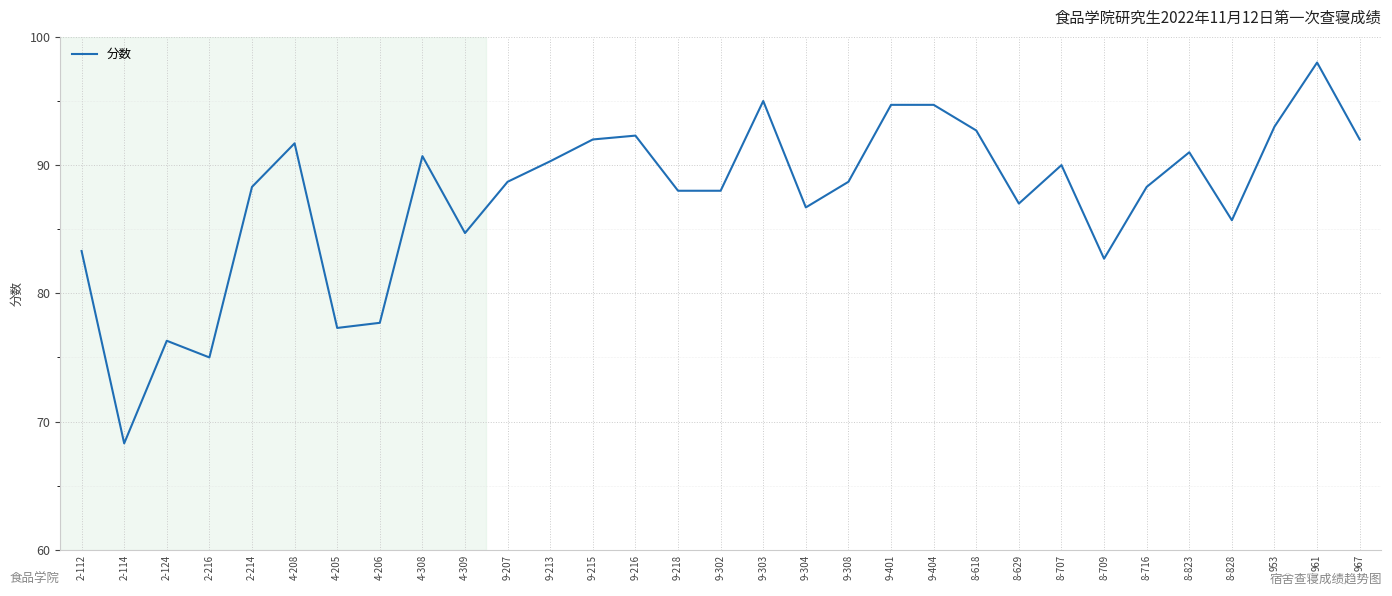

What is the change in value from 9-303 to 9-304?

-8.3